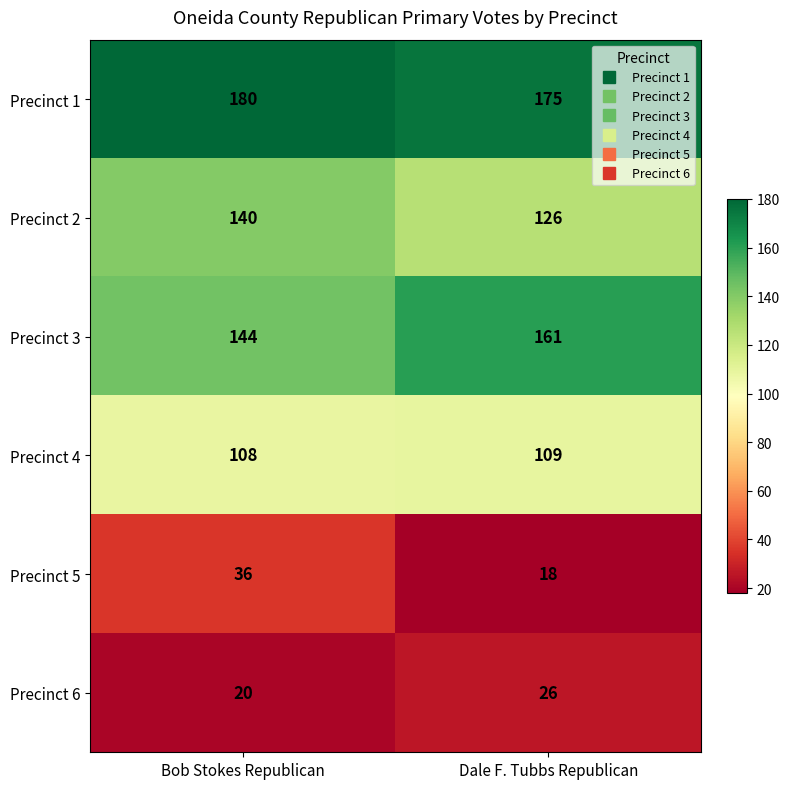

Reading left to right, list all the values displayed in this chart.

Precinct 1: 180	175
Precinct 2: 140	126
Precinct 3: 144	161
Precinct 4: 108	109
Precinct 5: 36	18
Precinct 6: 20	26